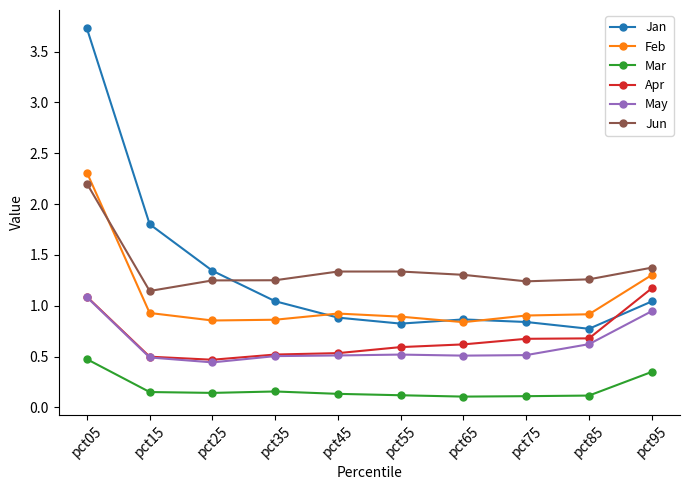

The Jan series shows 0.5 at pct95. True or false?

False